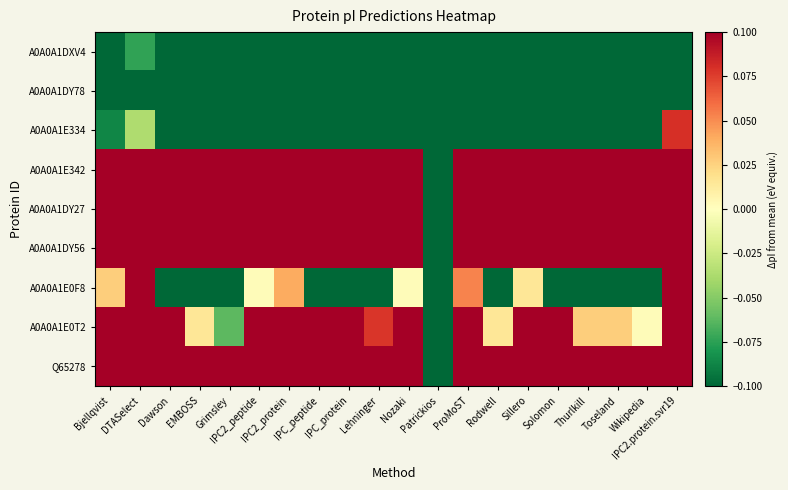

List the series in order of their peak value, highest first.

Q65278, A0A0A1E342, A0A0A1DY56, A0A0A1DY27, A0A0A1E0T2, A0A0A1E0F8, A0A0A1E334, A0A0A1DXV4, A0A0A1DY78